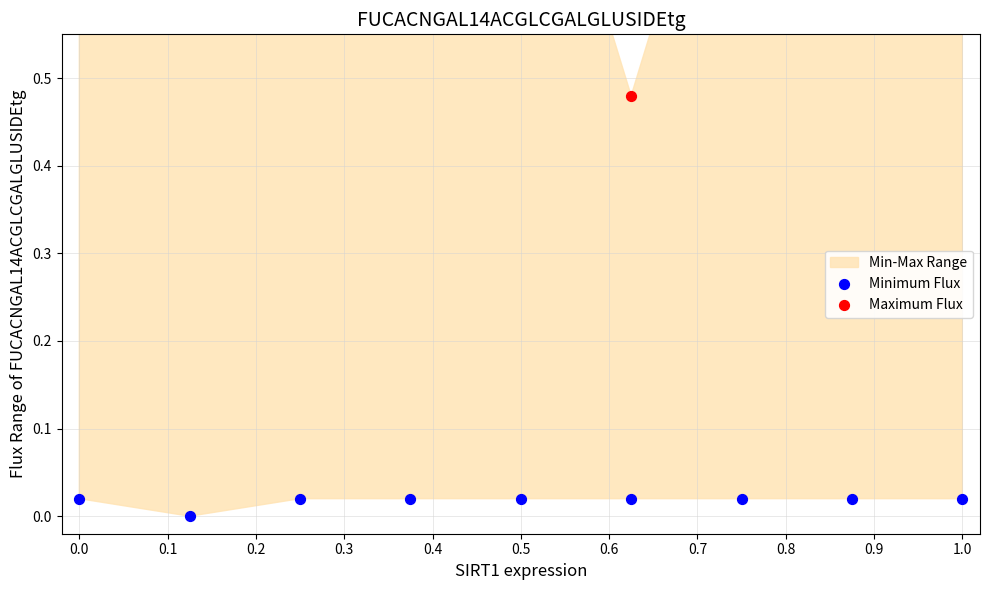

Which series has the largest total across all categories?

Maximum Flux